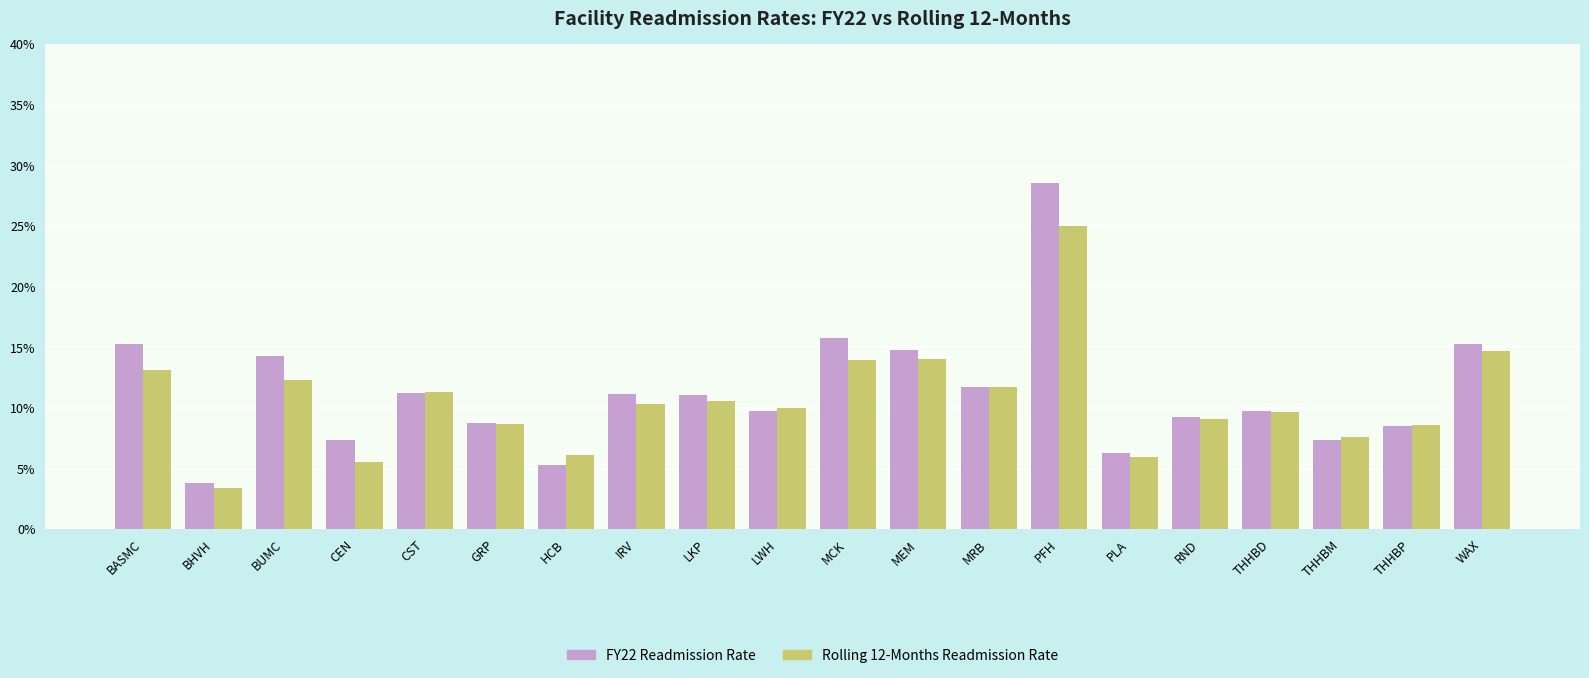

List the series in order of their peak value, highest first.

FY22 Readmission Rate, Rolling 12-Months Readmission Rate